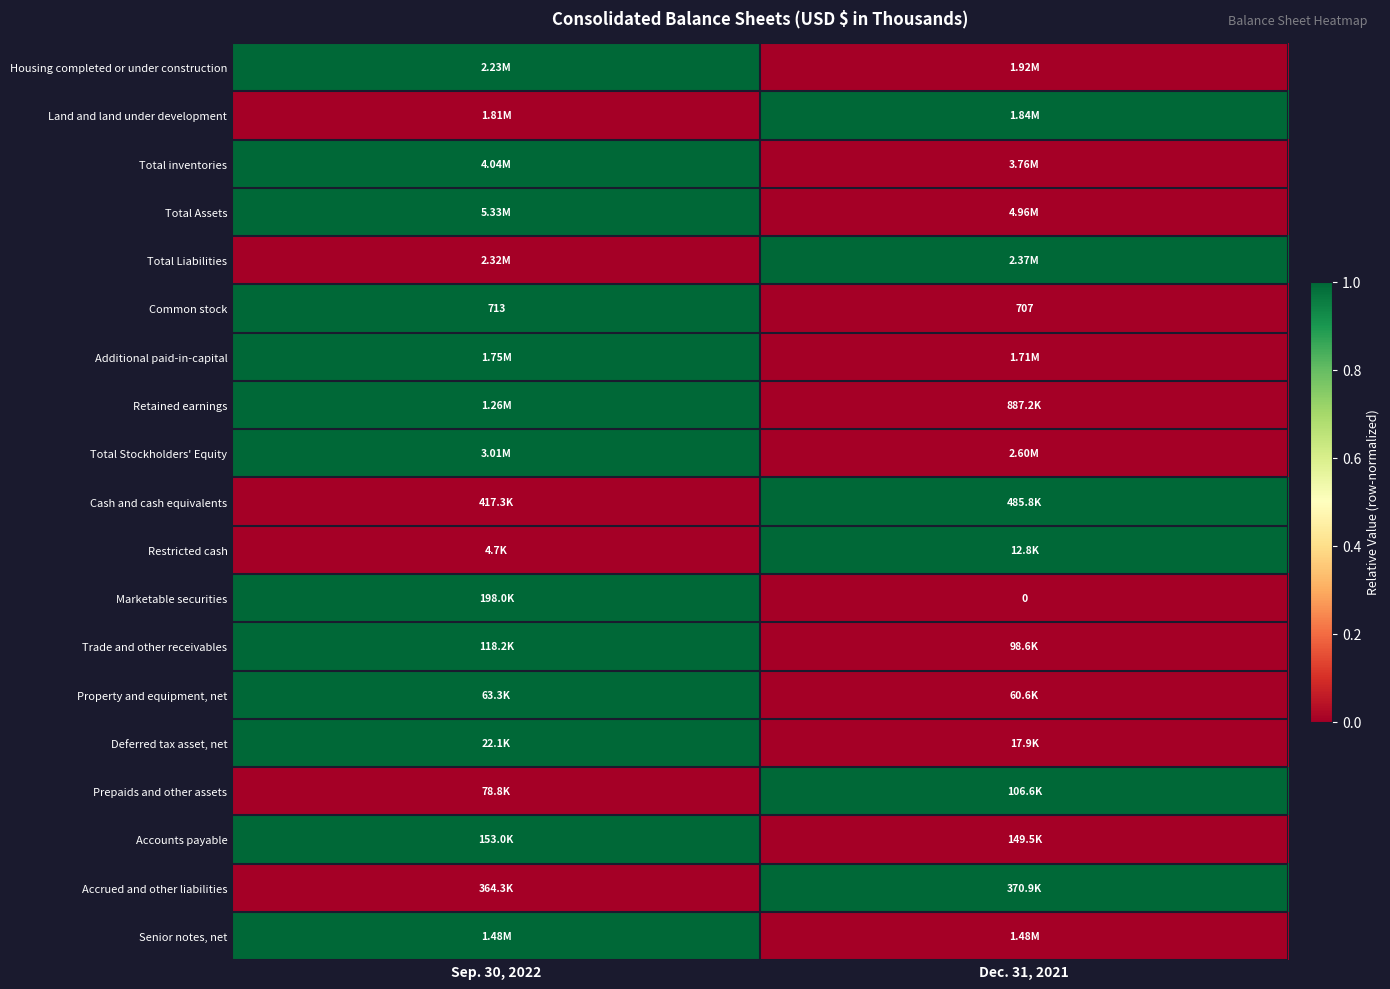

Is the value of Property and equipment, net at Dec. 31, 2021 greater than the value of Deferred tax asset, net at Sep. 30, 2022?

No